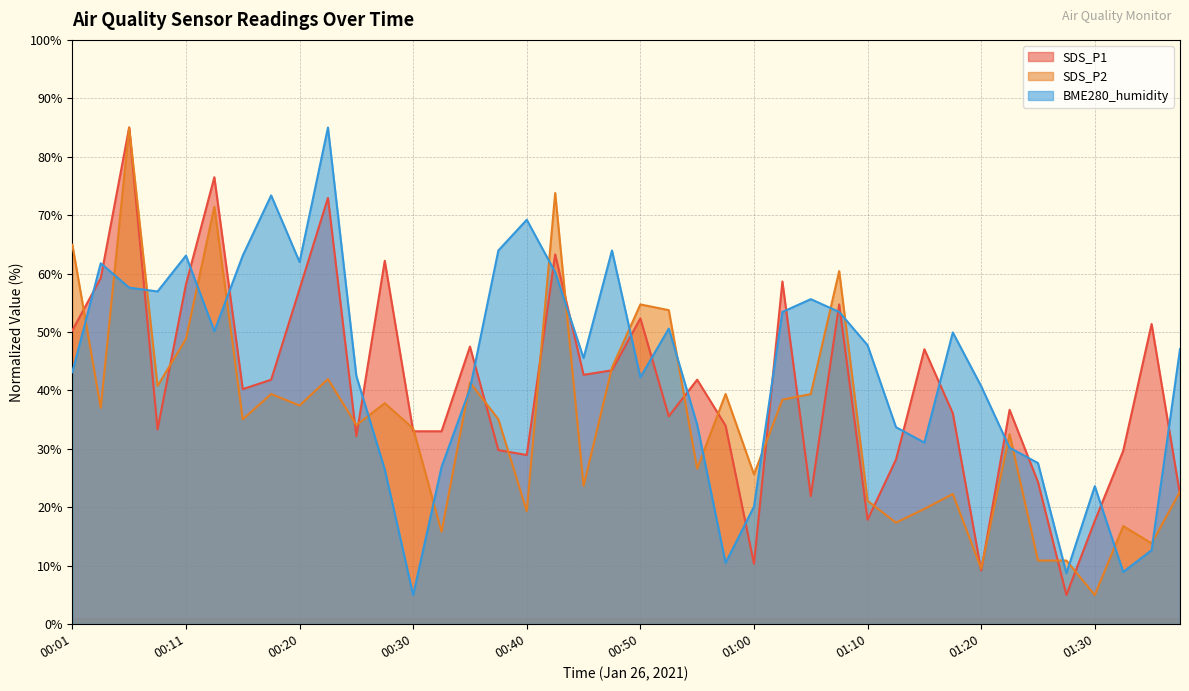

Reading right to left, list all the values displayed in this chart.

SDS_P1: 22.2	51.4	29.7	17.7	5.0	24.3	36.7	9.2	36.1	47.1	28.2	17.9	54.7	21.9	58.7	10.3	34.0	41.8	35.6	52.3	43.5	42.7	63.3	29.0	29.8	47.5	33.0	33.0	62.2	32.2	73.0	57.4	41.8	40.2	76.5	58.1	33.3	85.0	59.2	50.3
SDS_P2: 22.7	13.8	16.8	5.0	10.9	10.9	32.5	9.5	22.3	19.7	17.4	21.1	60.4	39.4	38.4	25.6	39.4	26.6	53.7	54.7	43.9	23.7	73.8	19.3	35.1	41.4	15.8	33.5	37.8	34.1	42.0	37.4	39.4	35.1	71.4	48.8	40.8	85.0	37.0	65.0
BME280_humidity: 47.1	12.7	8.9	23.6	8.7	27.6	30.2	40.7	49.9	31.1	33.7	47.7	53.4	55.6	53.4	20.1	10.5	34.2	50.6	42.3	64.0	45.5	60.2	69.2	64.0	40.3	26.9	5.0	26.5	42.5	85.0	62.0	73.4	63.1	50.2	63.1	56.9	57.6	61.8	43.1